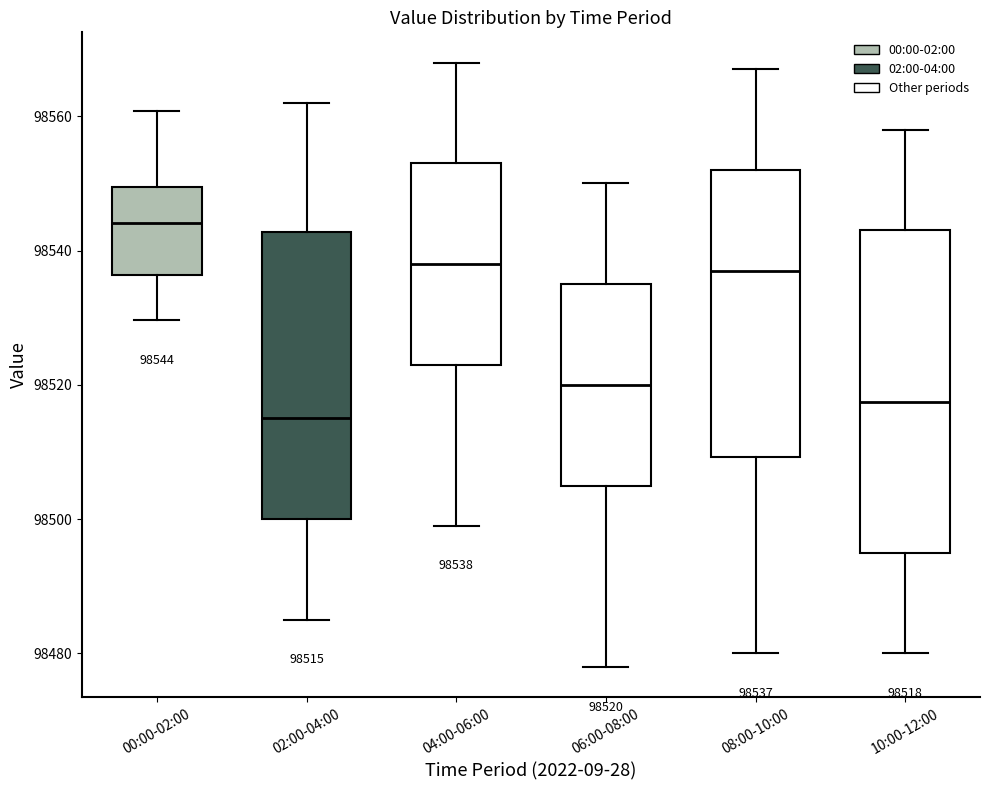

Comparing the boxes themselves (not the whiskers), which one is the tallest?

10:00-12:00